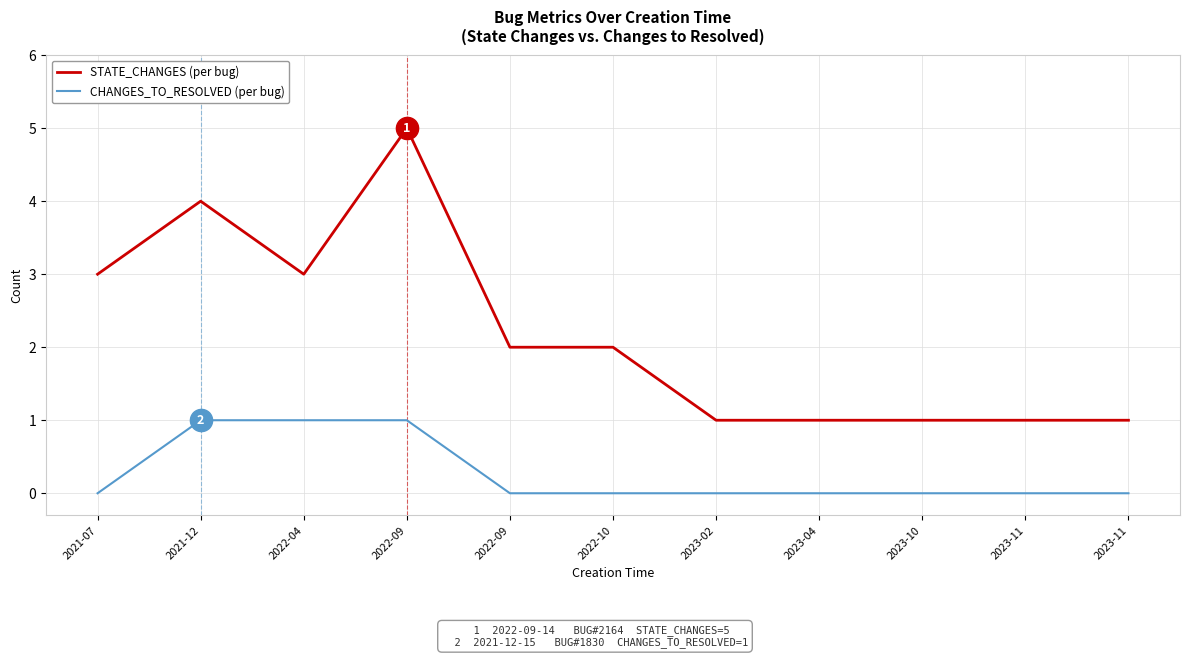

Which category has the lowest value across all series?

2021-07